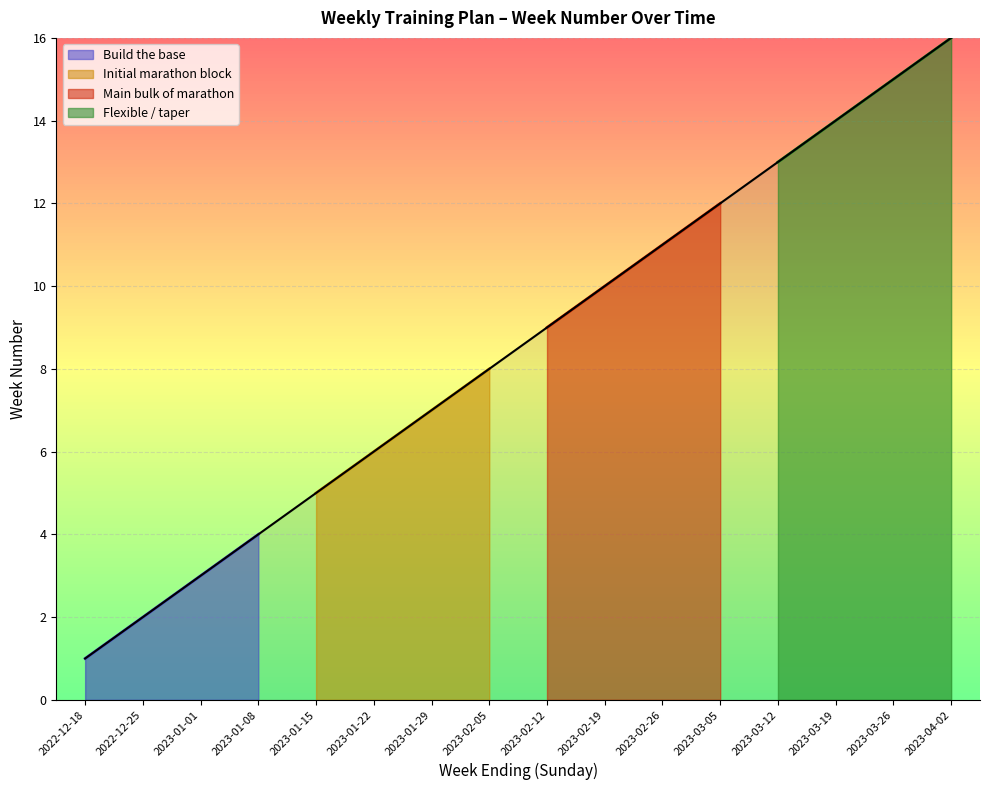

Between 2023-03-26 and 2023-03-05, which is larger?

2023-03-26